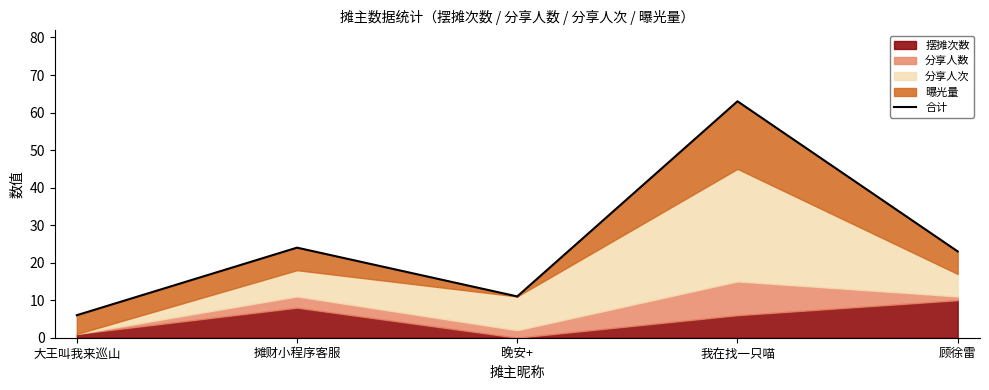

List the labels in order of value, smallest first.

大王叫我来巡山, 晚安+, 顾徐雷, 摊财小程序客服, 我在找一只喵